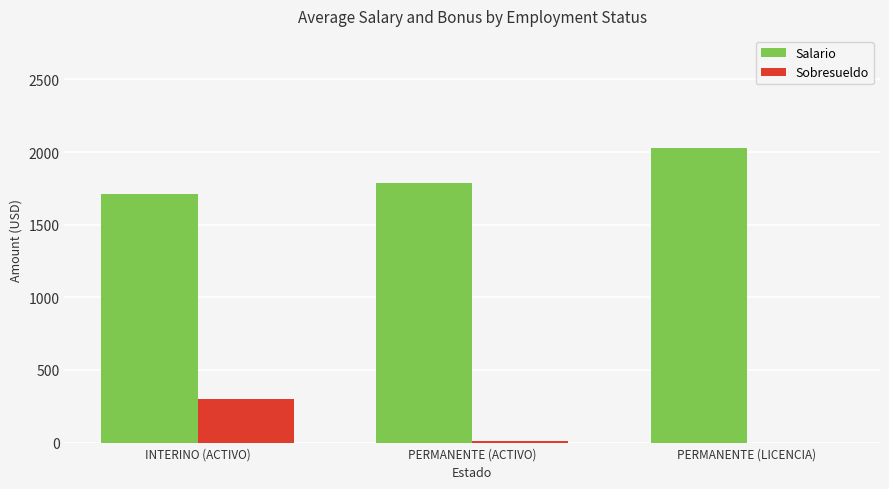

True or false: Salario has a value of 3259.5 at PERMANENTE (LICENCIA).

False